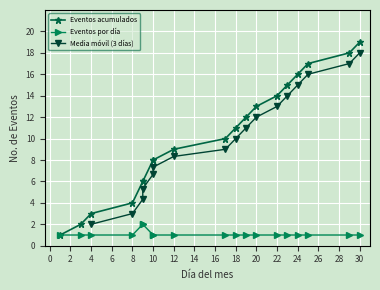

Which category has the lowest value across all series?

1